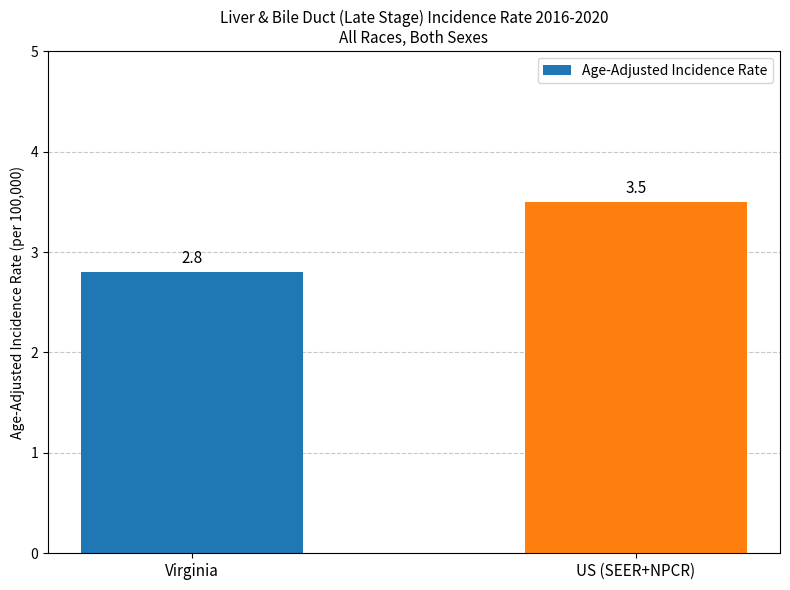

What is the sum of the values at US (SEER+NPCR) and Virginia?

6.3